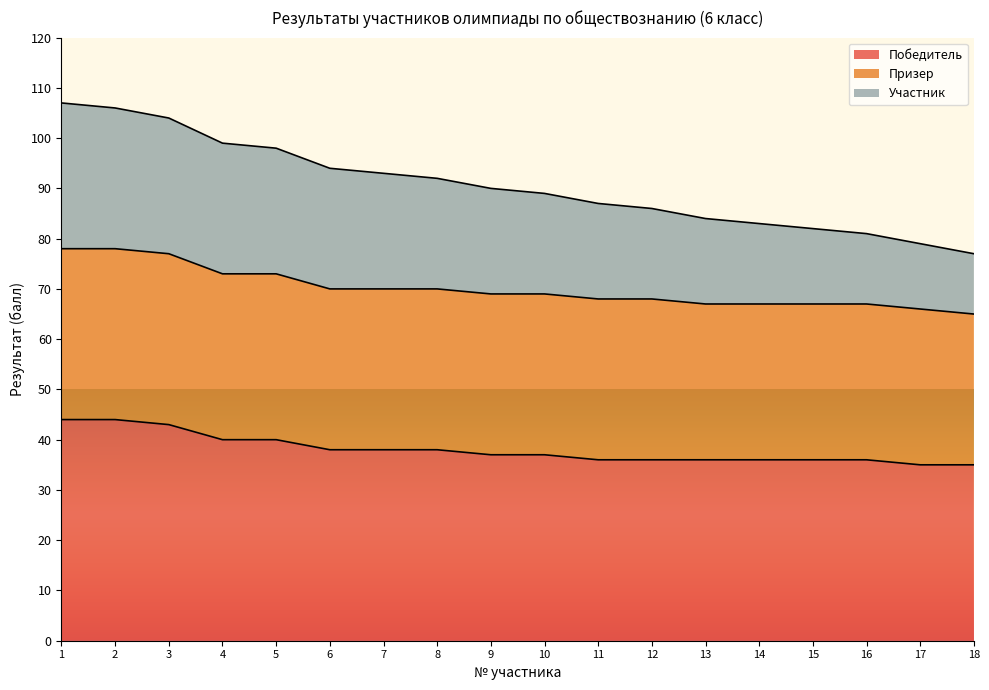

The Победитель series shows 59 at 14. True or false?

False